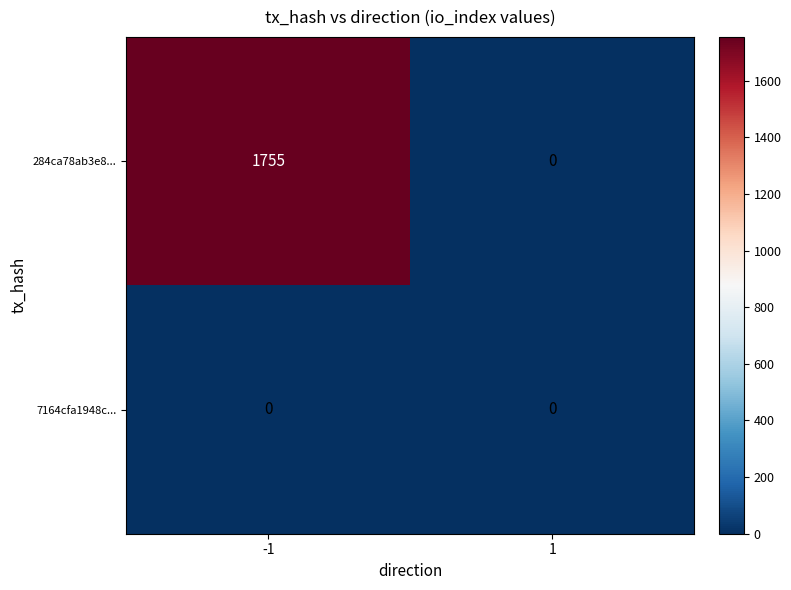

Which series changed the most between -1 and 1?

284ca78ab3e8...